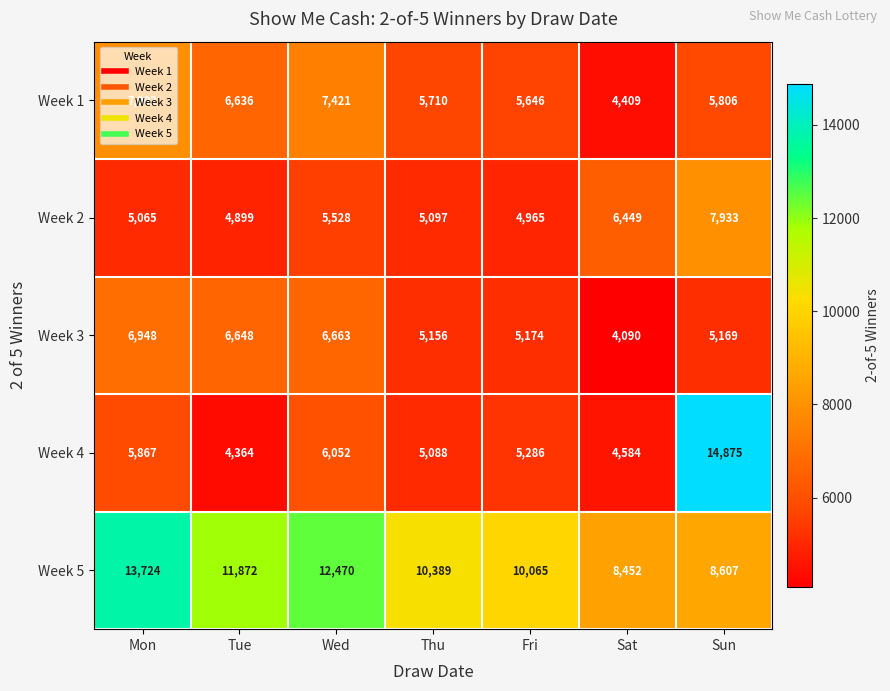

The Week 1 series shows 5710 at Thu. True or false?

True